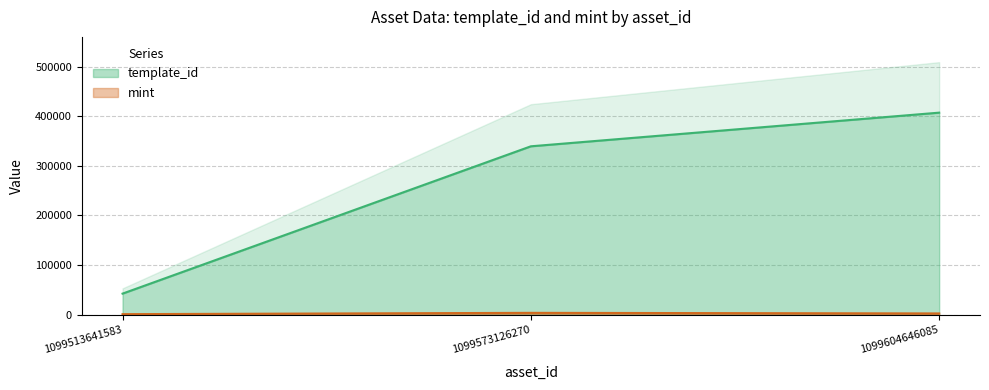

What is the sum of the mint values at 1099573126270 and 1099604646085?

6157